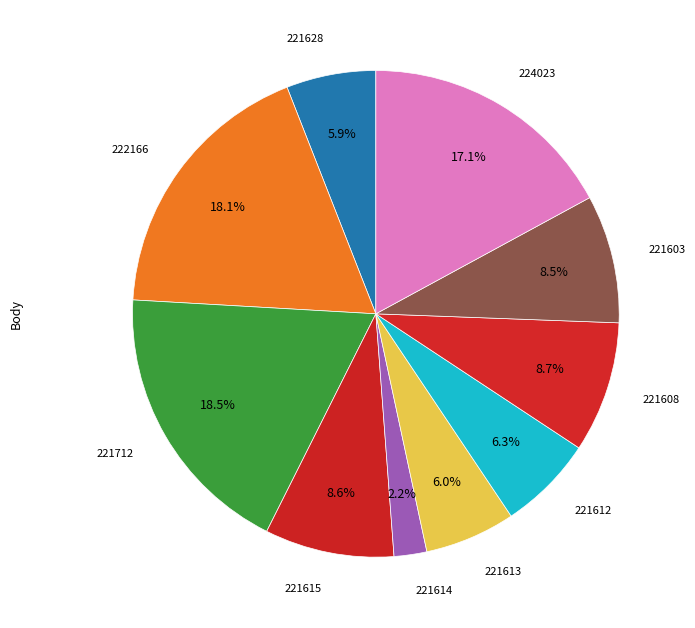

Count the number of slices in the pie.

10